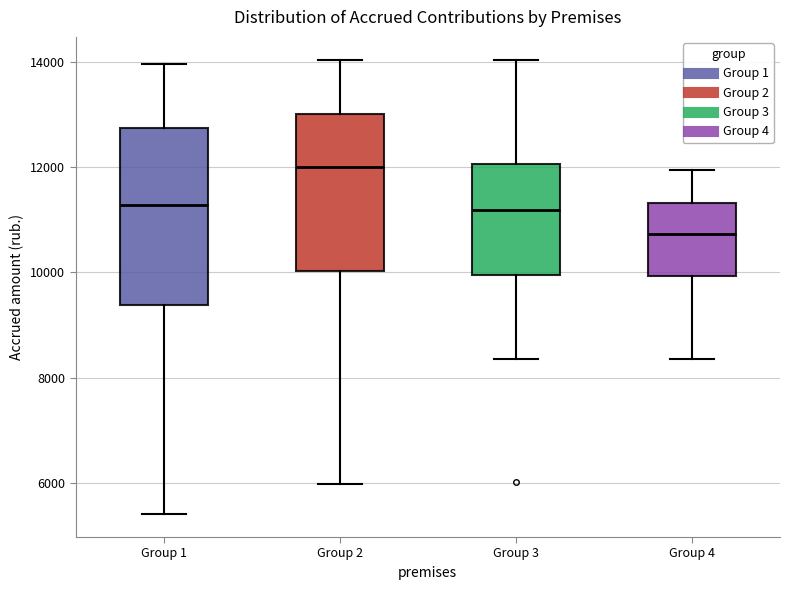

Comparing the boxes themselves (not the whiskers), which one is the tallest?

Group 1